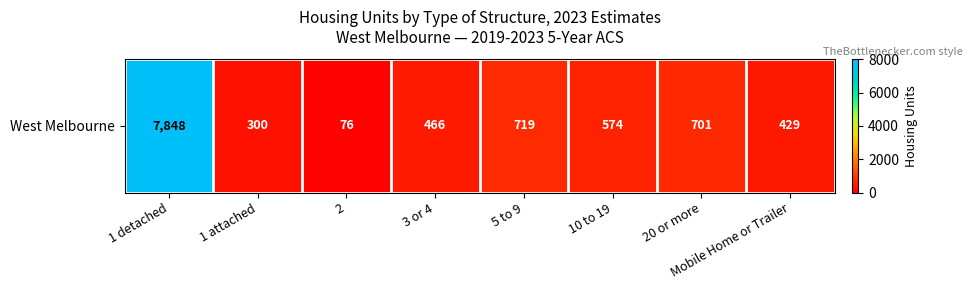

Reading left to right, extract all data points from this chart.

7848	300	76	466	719	574	701	429